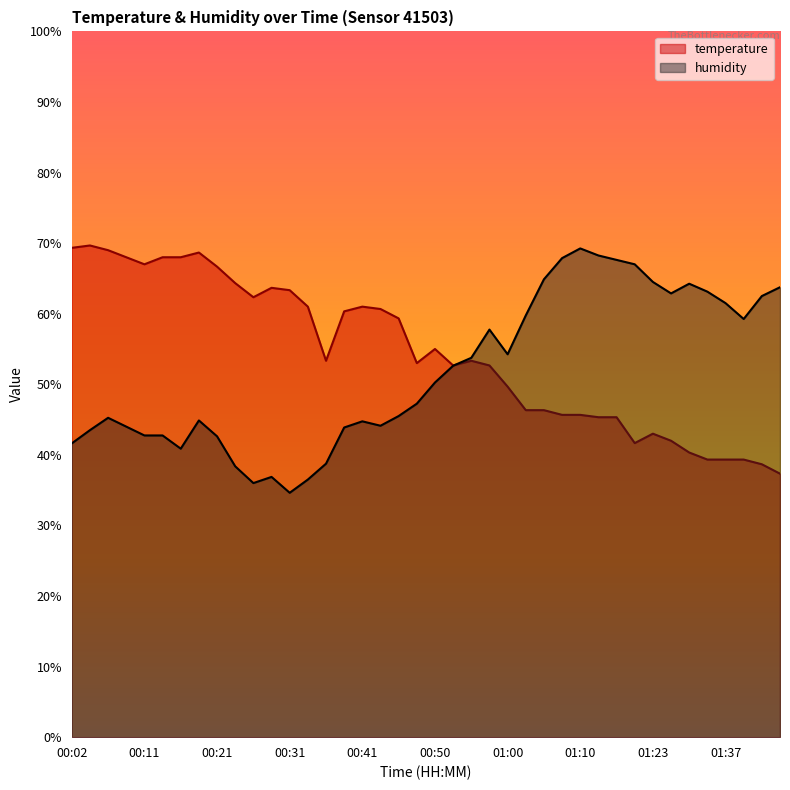

Reading right to left, list all the values displayed in this chart.

temperature: 01:48=37.3	01:45=38.7	01:43=39.3	01:37=39.3	01:34=39.3	01:32=40.3	01:29=42.0	01:23=43.0	01:18=41.7	01:15=45.3	01:12=45.3	01:10=45.7	01:08=45.7	01:05=46.3	01:03=46.3	01:00=49.7	00:58=52.7	00:55=53.3	00:53=52.7	00:50=55.0	00:48=53.0	00:46=59.3	00:43=60.7	00:41=61.0	00:38=60.3	00:36=53.3	00:33=61.0	00:31=63.3	00:29=63.7	00:26=62.3	00:24=64.3	00:21=66.7	00:19=68.7	00:16=68.0	00:14=68.0	00:11=67.0	00:09=68.0	00:07=69.0	00:04=69.7	00:02=69.3
humidity: 01:48=63.8	01:45=62.5	01:43=59.3	01:37=61.5	01:34=63.1	01:32=64.2	01:29=62.9	01:23=64.5	01:18=67.0	01:15=67.6	01:12=68.3	01:10=69.2	01:08=67.9	01:05=64.9	01:03=59.8	01:00=54.3	00:58=57.7	00:55=53.7	00:53=52.6	00:50=50.3	00:48=47.3	00:46=45.5	00:43=44.1	00:41=44.7	00:38=43.9	00:36=38.8	00:33=36.5	00:31=34.6	00:29=36.9	00:26=36.0	00:24=38.4	00:21=42.6	00:19=44.9	00:16=40.9	00:14=42.8	00:11=42.8	00:09=44.0	00:07=45.2	00:04=43.5	00:02=41.6